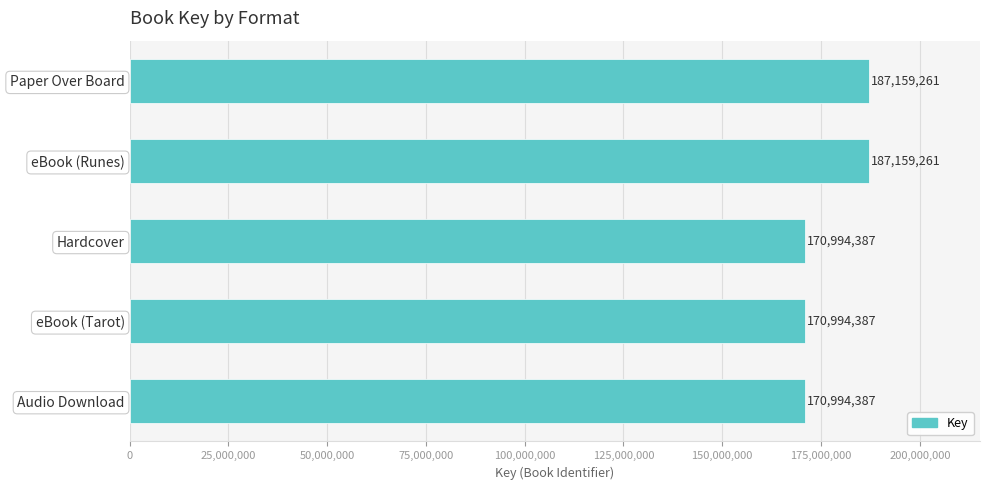

Count the values in the range 170994387 to 187159261.

5